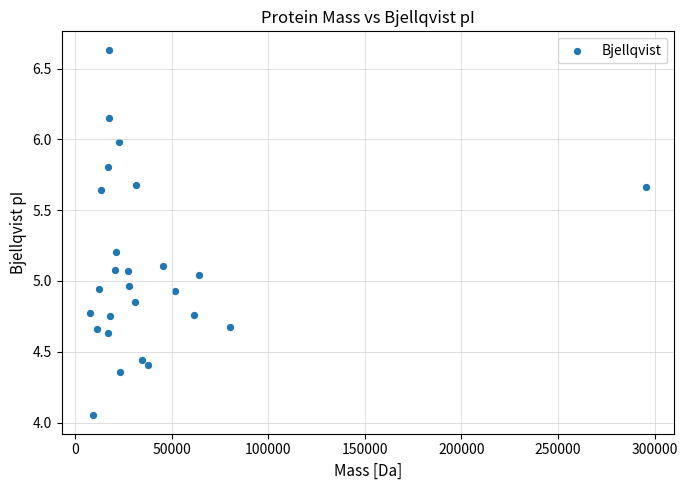

What is the range of Y values (max minus min)?

2.6